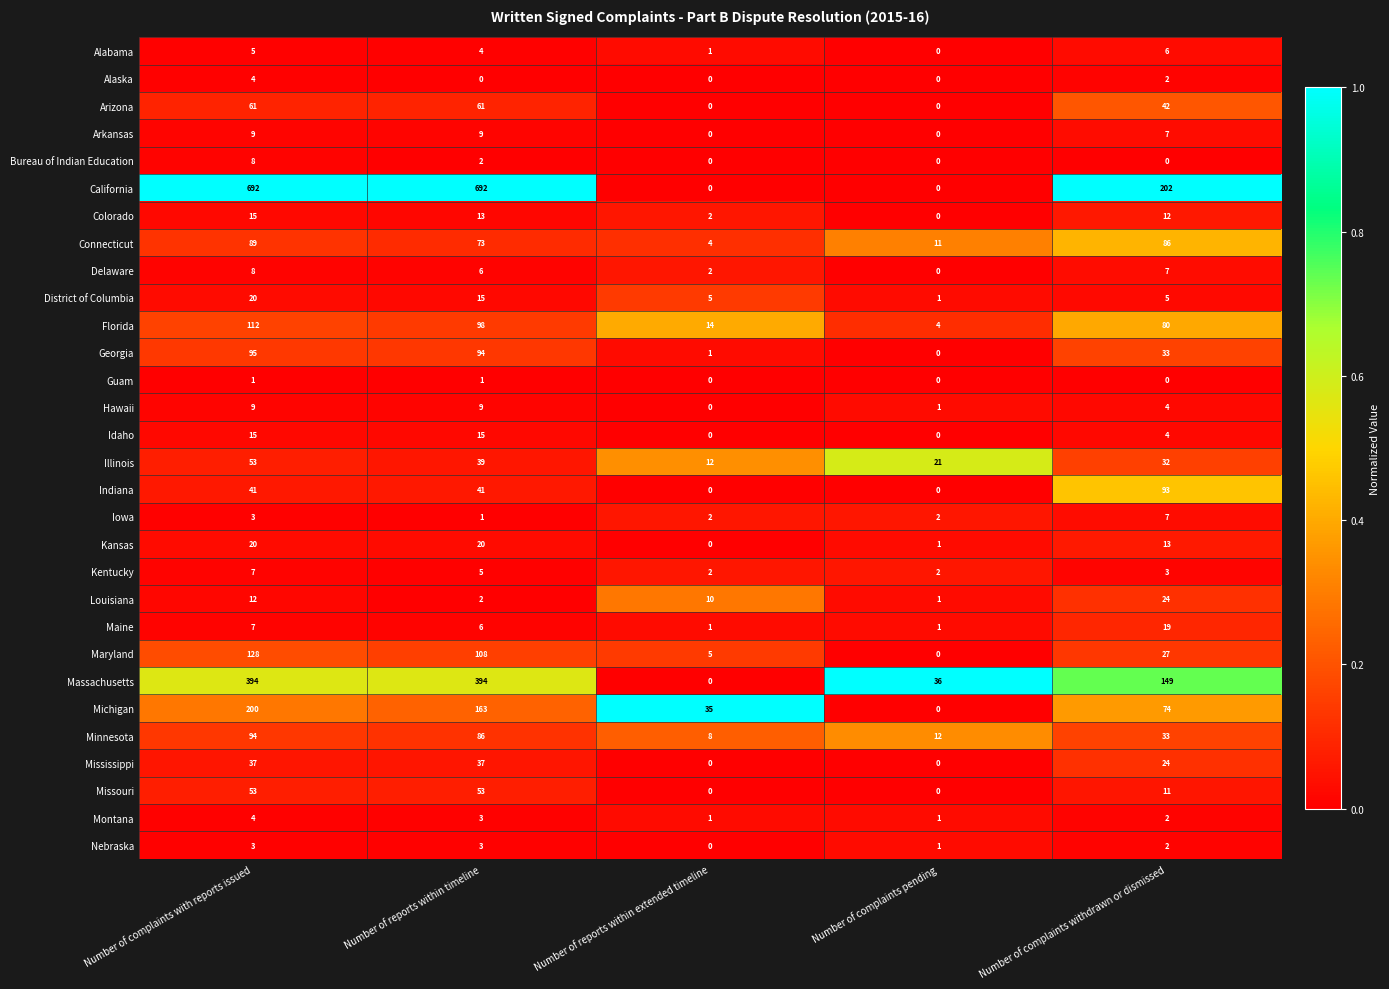

Is it true that Louisiana equals 1 at Number of complaints pending?

True